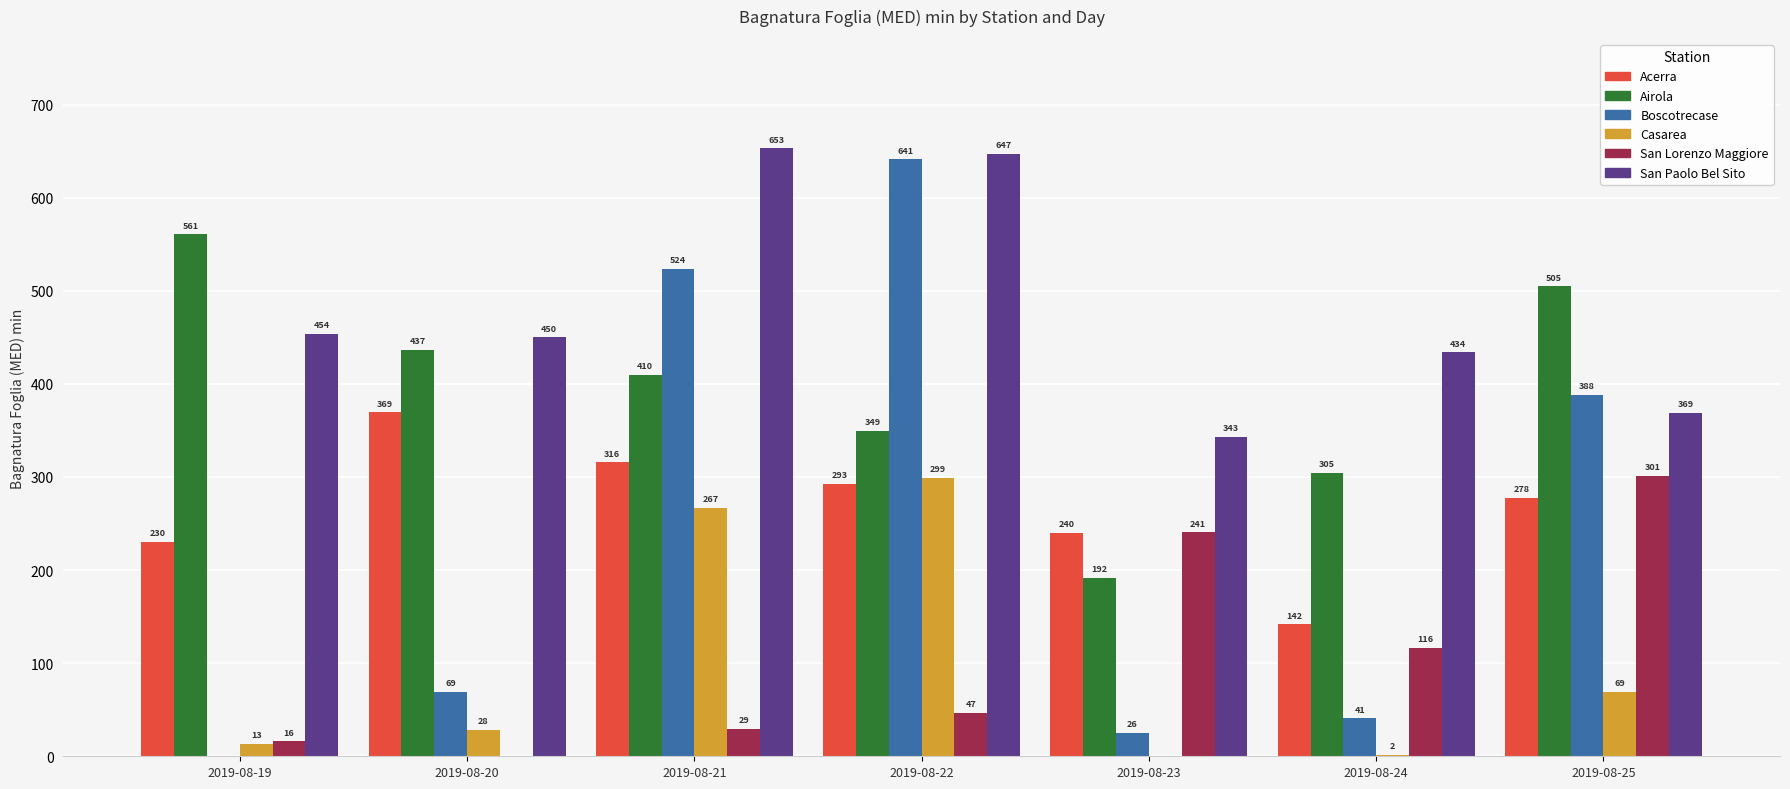

True or false: Acerra has a value of 99.3 at 2019-08-22.

False